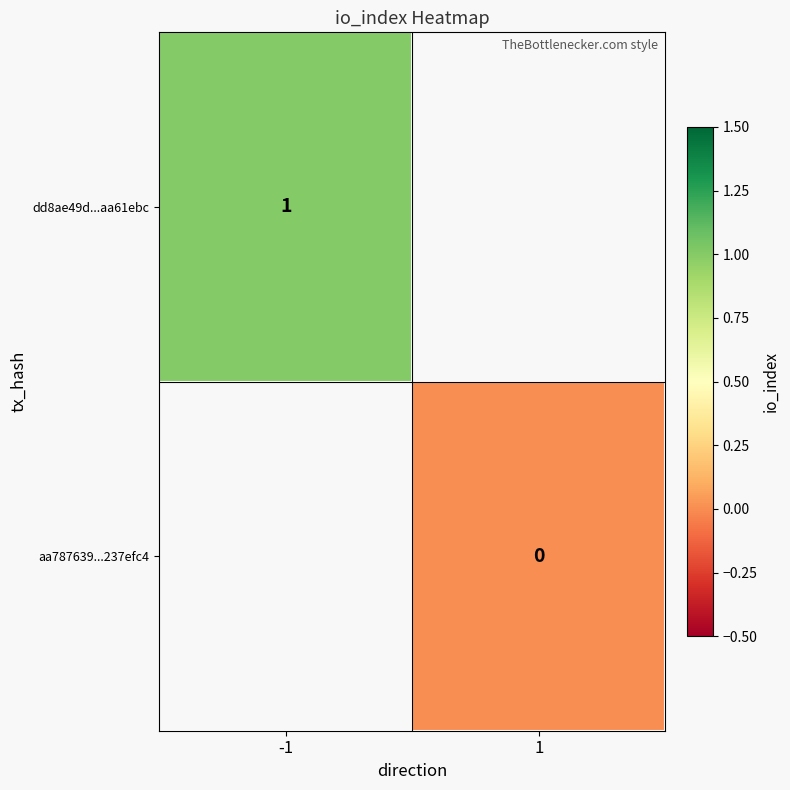

The dd8ae49d...aa61ebc series shows 1 at -1. True or false?

True